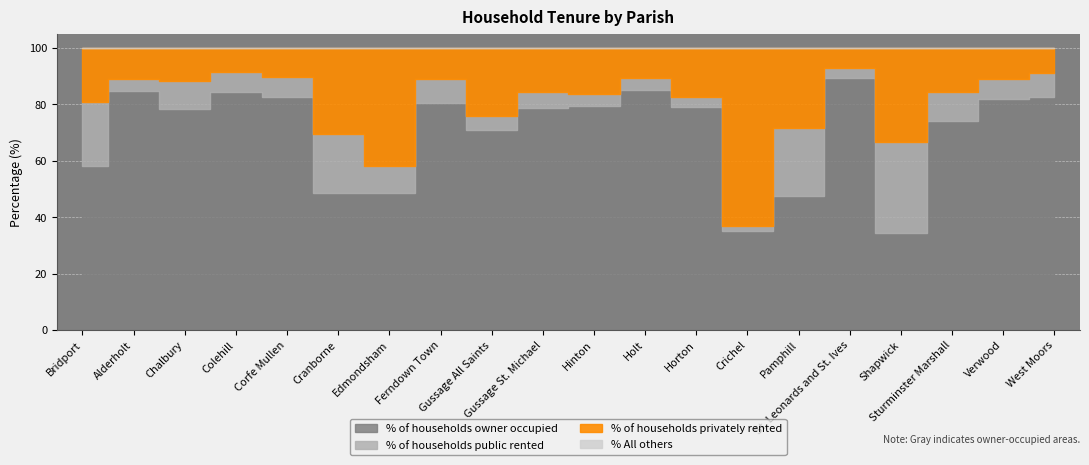

Reading left to right, extract all data points from this chart.

% of households owner occupied: Bridport=58.2	Alderholt=84.8	Chalbury=78.3	Colehill=84.4	Corfe Mullen=82.7	Cranborne=48.8	Edmondsham=48.8	Ferndown Town=80.4	Gussage All Saints=71.0	Gussage St. Michael=78.7	Hinton=79.5	Holt=85.2	Horton=79.1	Crichel=35.1	Pamphill=47.6	St. Leonards and St. Ives=89.3	Shapwick=34.6	Sturminster Marshall=74.3	Verwood=81.8	West Moors=82.8
% of households privately rented: Bridport=19.0	Alderholt=10.9	Chalbury=11.7	Colehill=8.5	Corfe Mullen=10.4	Cranborne=30.3	Edmondsham=41.7	Ferndown Town=11.1	Gussage All Saints=24.0	Gussage St. Michael=15.7	Hinton=16.4	Holt=10.5	Horton=17.5	Crichel=63.1	Pamphill=28.4	St. Leonards and St. Ives=7.2	Shapwick=33.3	Sturminster Marshall=15.6	Verwood=11.0	West Moors=8.8
% of households public rented: Bridport=22.8	Alderholt=4.3	Chalbury=10.0	Colehill=7.1	Corfe Mullen=6.9	Cranborne=20.9	Edmondsham=9.5	Ferndown Town=8.5	Gussage All Saints=5.0	Gussage St. Michael=5.6	Hinton=4.1	Holt=4.2	Horton=3.4	Crichel=1.8	Pamphill=24.0	St. Leonards and St. Ives=3.5	Shapwick=32.1	Sturminster Marshall=10.1	Verwood=7.2	West Moors=8.4
% All others: Bridport=0.0	Alderholt=0.0	Chalbury=0.0	Colehill=0.0	Corfe Mullen=0.0	Cranborne=0.0	Edmondsham=0.0	Ferndown Town=0.0	Gussage All Saints=0.0	Gussage St. Michael=0.0	Hinton=0.0	Holt=0.0	Horton=0.0	Crichel=0.0	Pamphill=0.0	St. Leonards and St. Ives=0.0	Shapwick=0.0	Sturminster Marshall=0.0	Verwood=0.0	West Moors=0.0